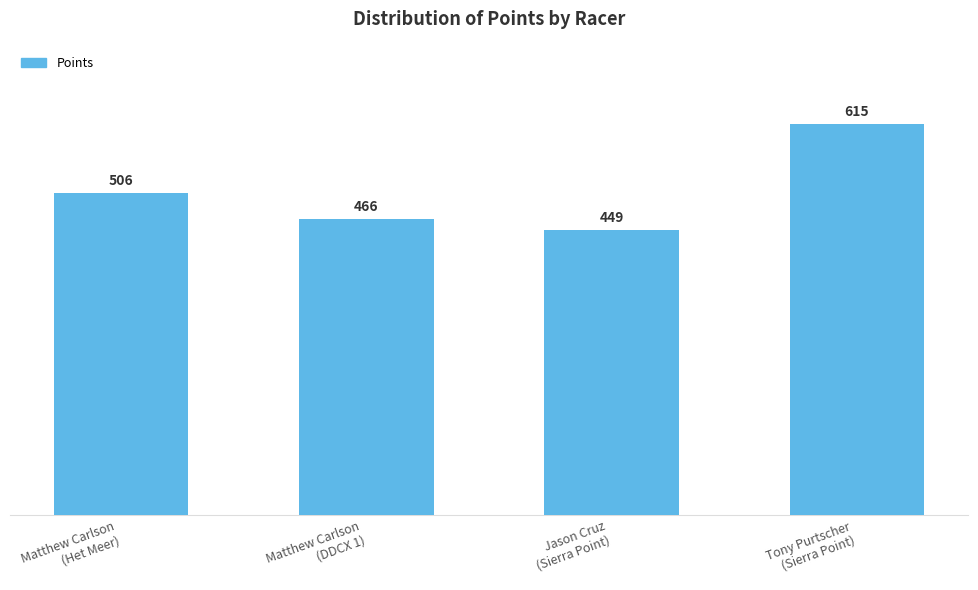

What is the minimum value shown in the chart?

449.0